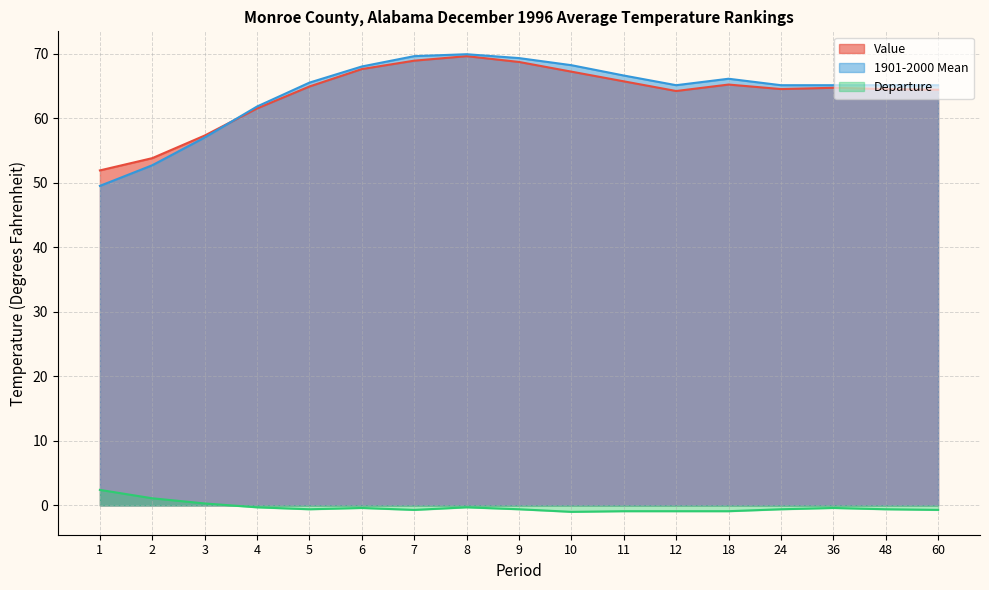

How many categories are shown in the chart?

17